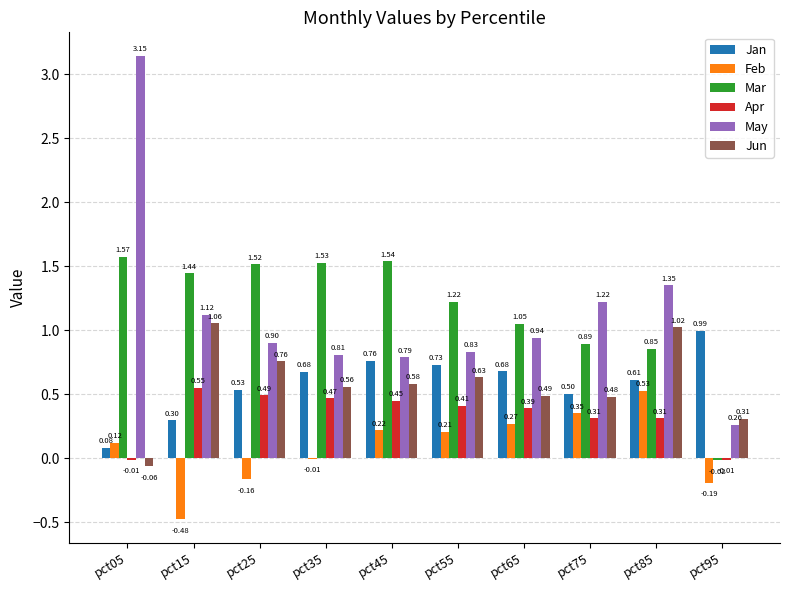

At which label is Jun closest to 0?

pct05